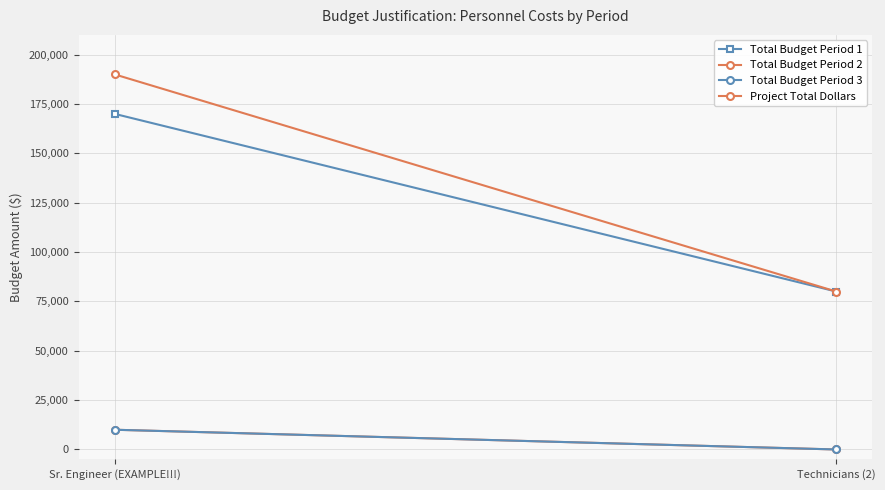

The Total Budget Period 3 series shows 6631 at Technicians (2). True or false?

False